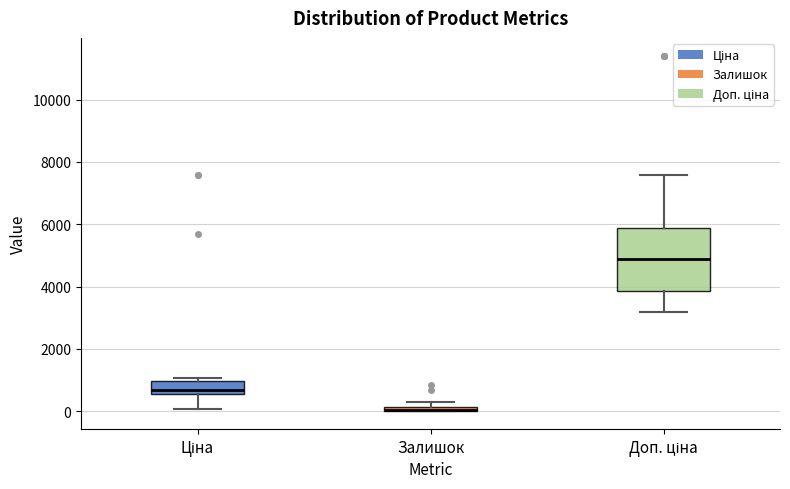

Comparing the boxes themselves (not the whiskers), which one is the tallest?

Доп. ціна